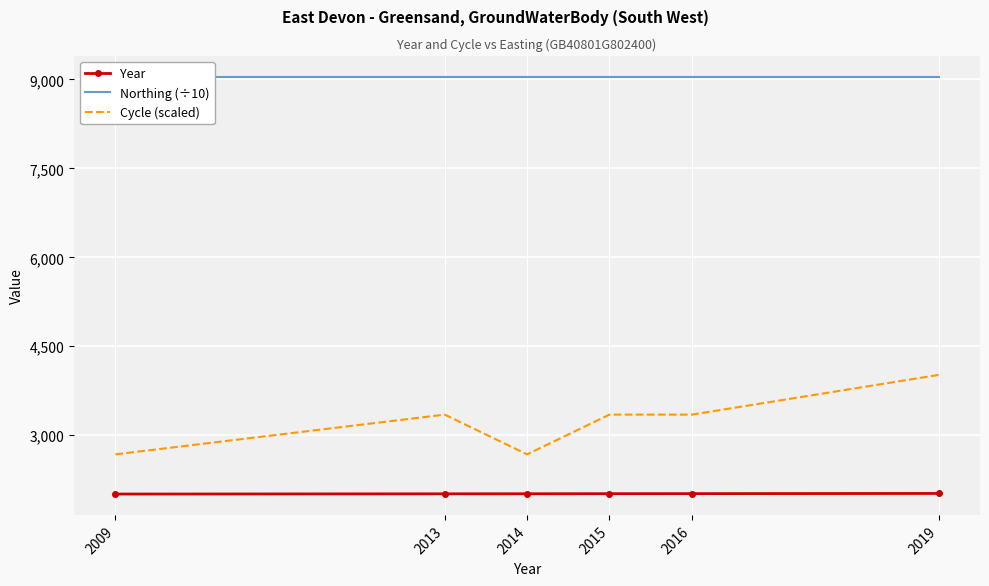

The Year series shows 1116.7 at 2013. True or false?

False